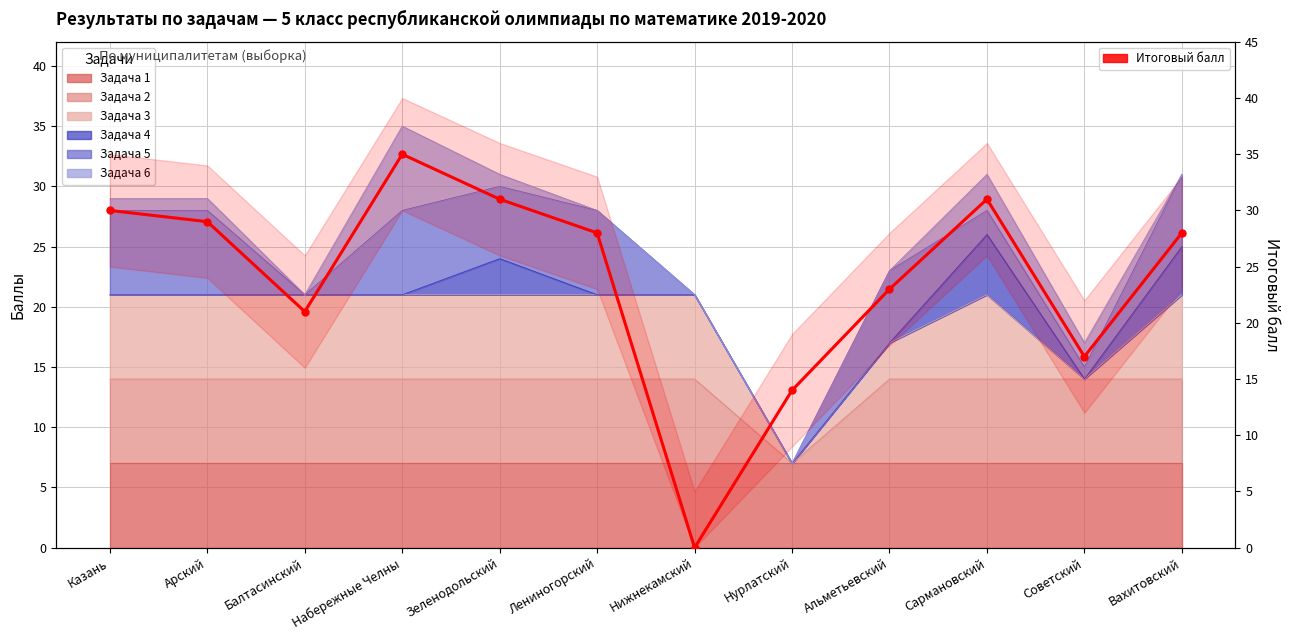

What is the average value?

24